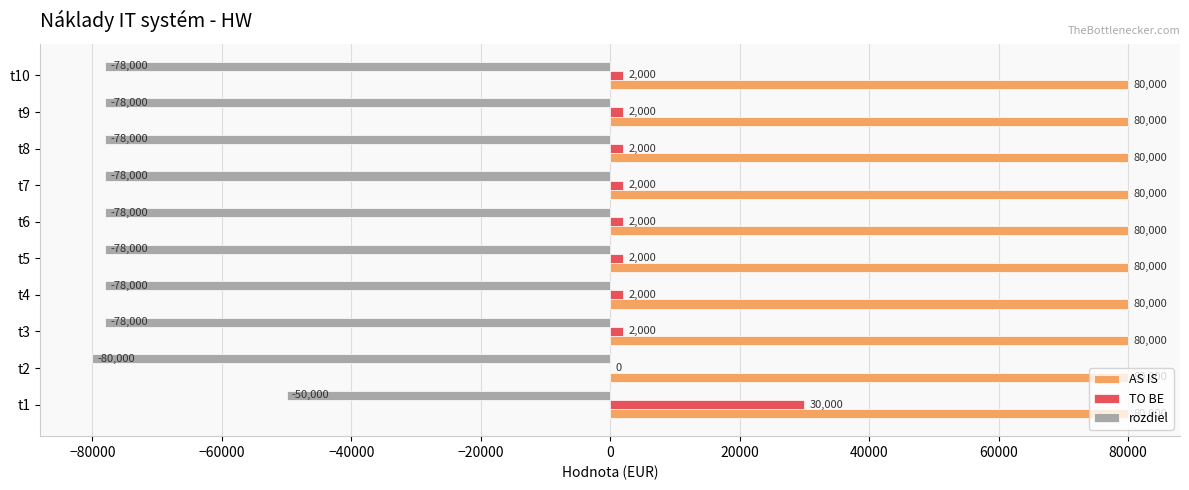

Read the TO BE value at t1.

30000